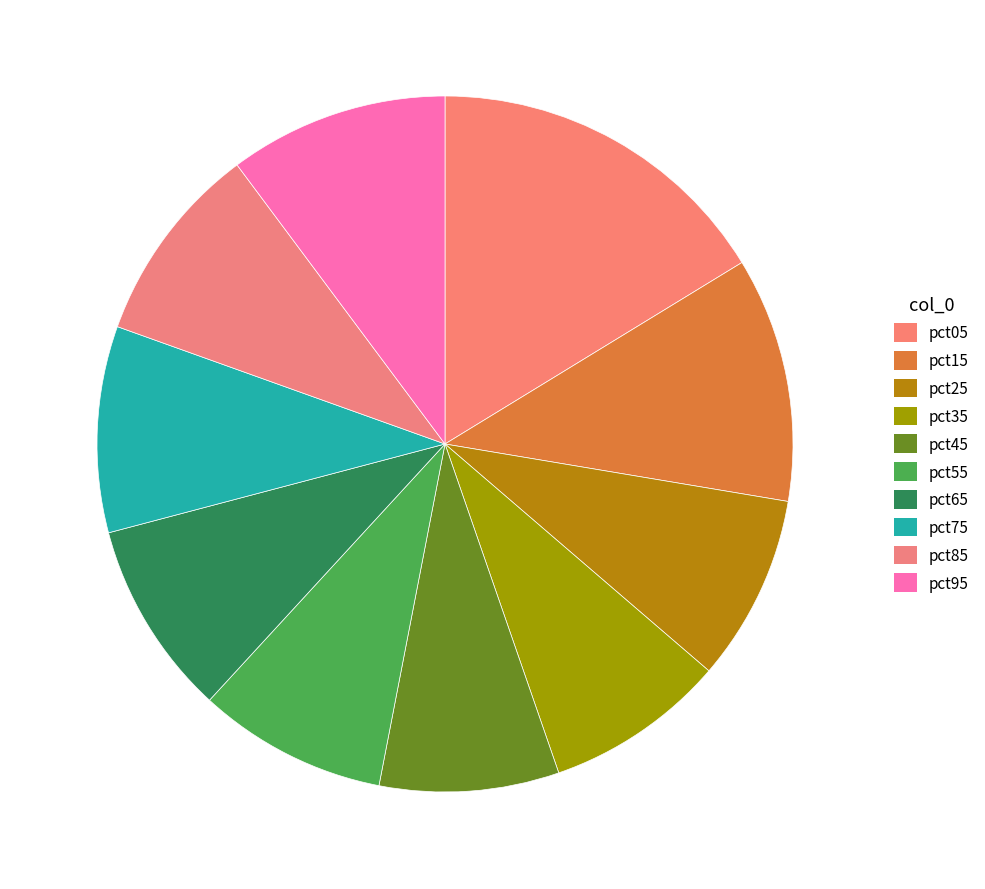

Is it true that pct55 is 9% of the pie?

True